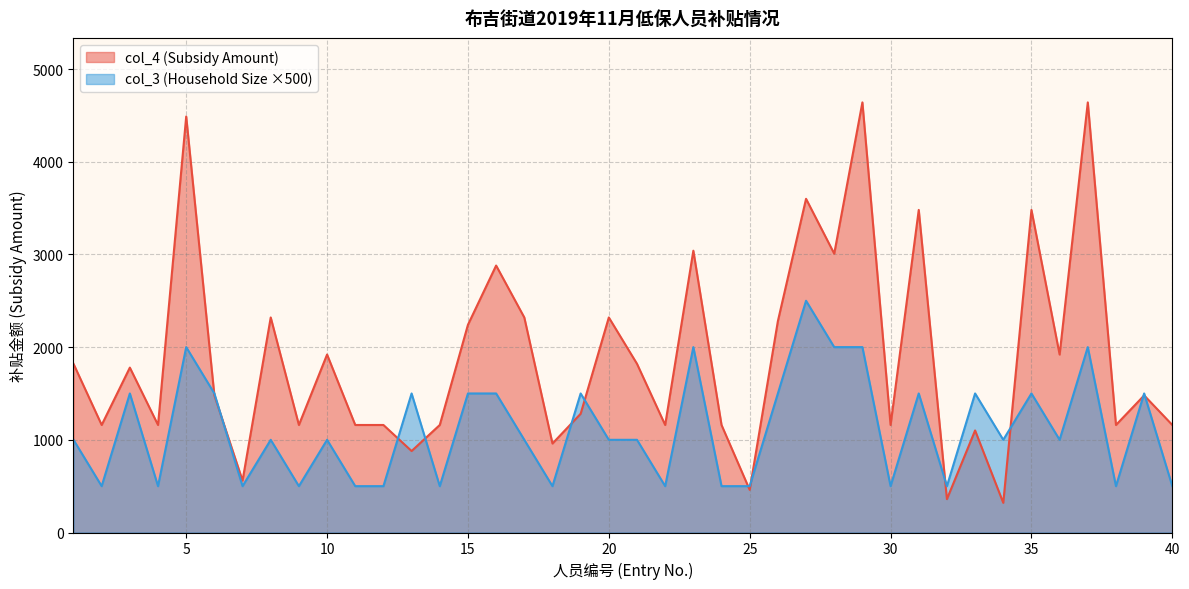

What is the difference between the col_3 (Household Size) values at 34 and 40?

500